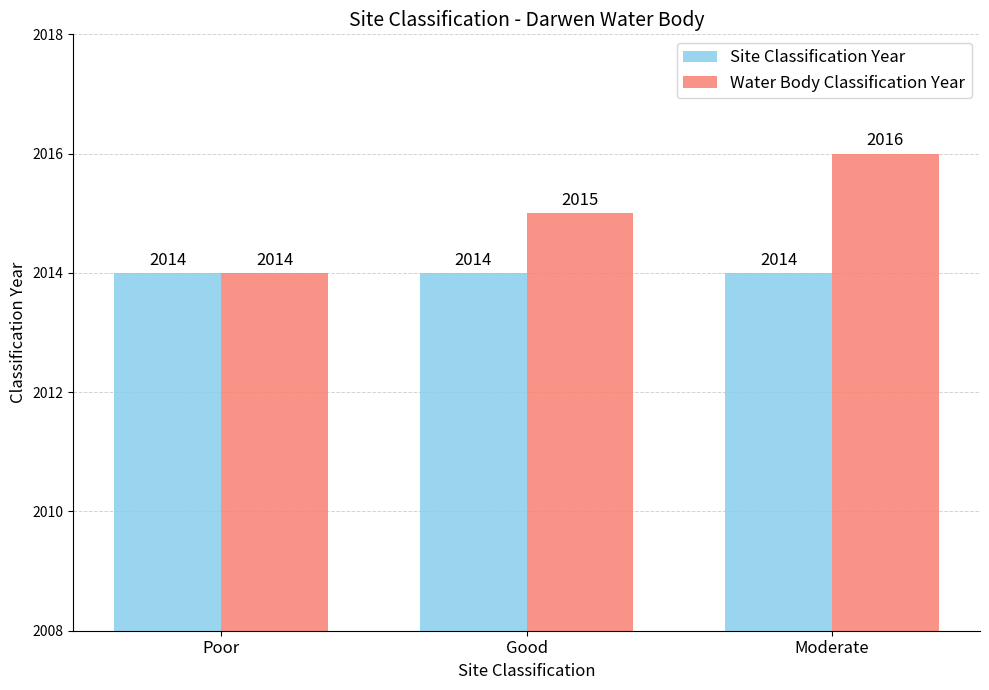

What is the total value across all series at Poor?

4028